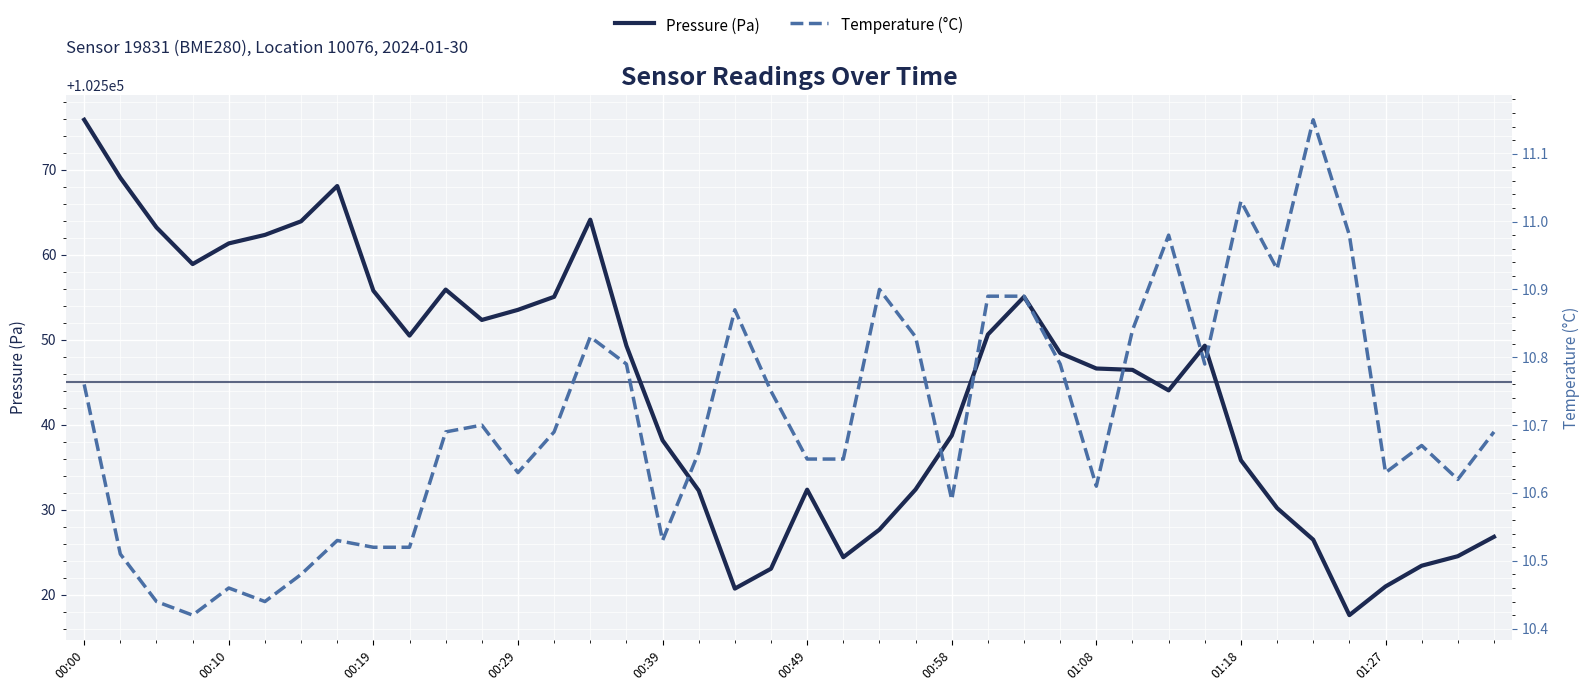

Read the Temperature (°C) value at 00:00.

10.8